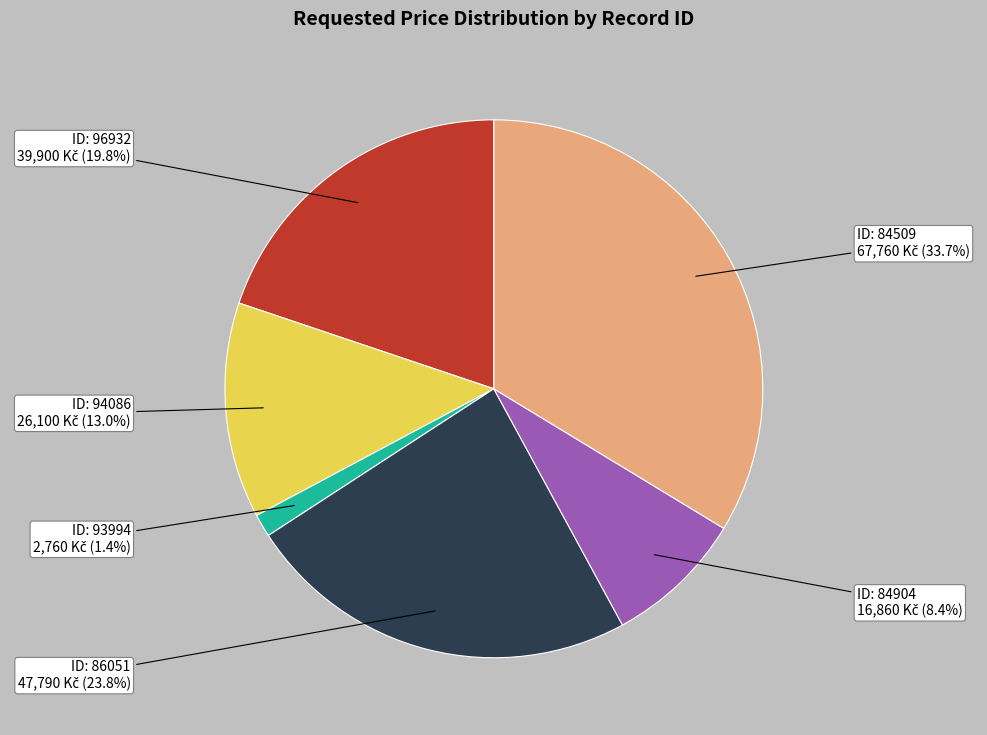

Is there any slice that represents more than half of the pie?

No